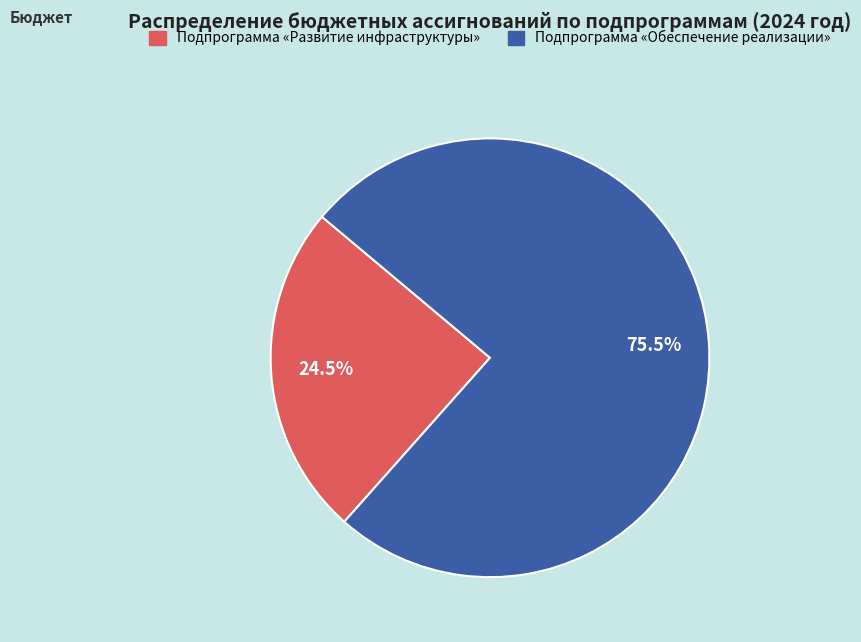

Is there any slice that represents more than half of the pie?

Yes